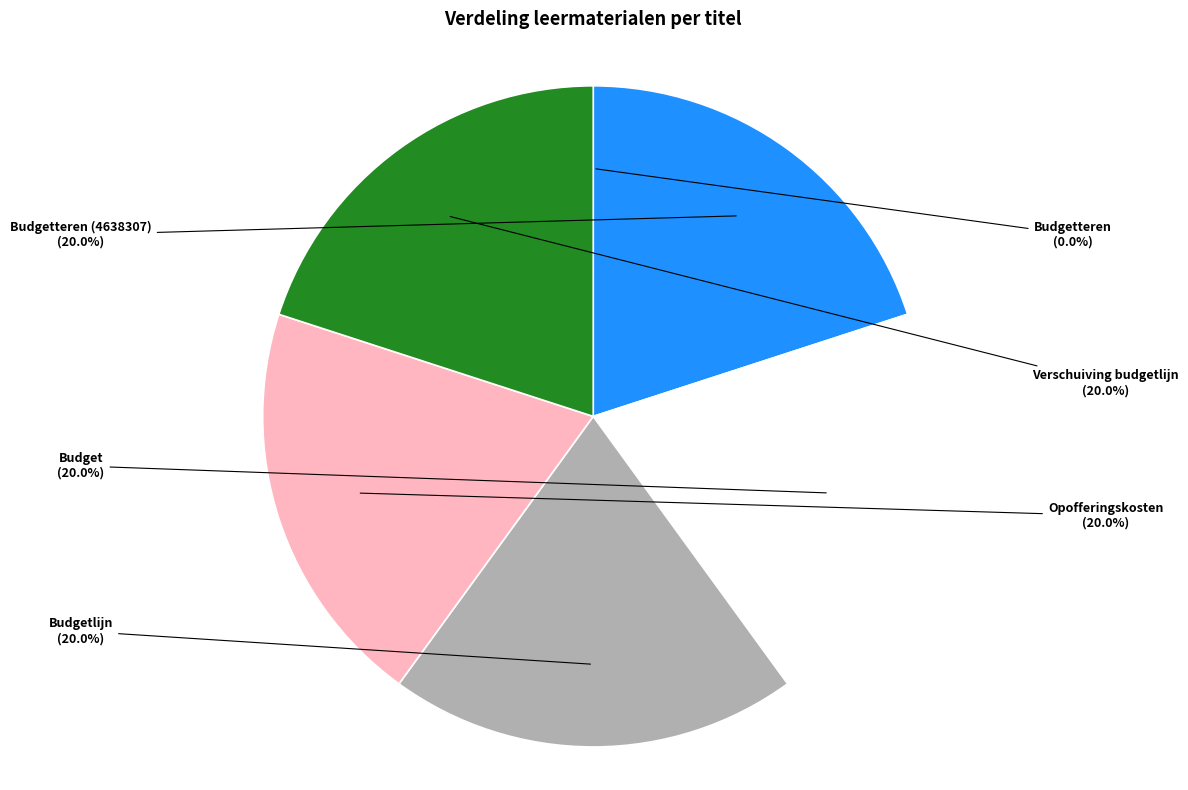

Does any single category account for the majority?

No